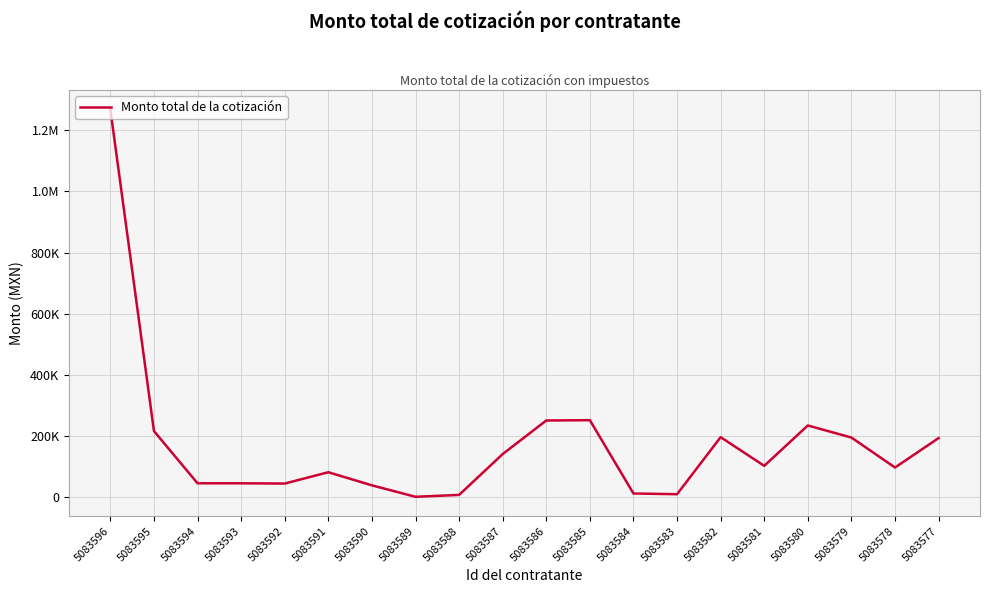

Reading left to right, list all the values displayed in this chart.

1267776.8	215760.0	45000.0	45000.0	44141.2	81200.0	38280.0	812.0	6969.7	140600.0	250435.1	251464.4	11600.0	9280.0	195900.6	102080.0	234160.0	194616.0	96600.0	192850.0